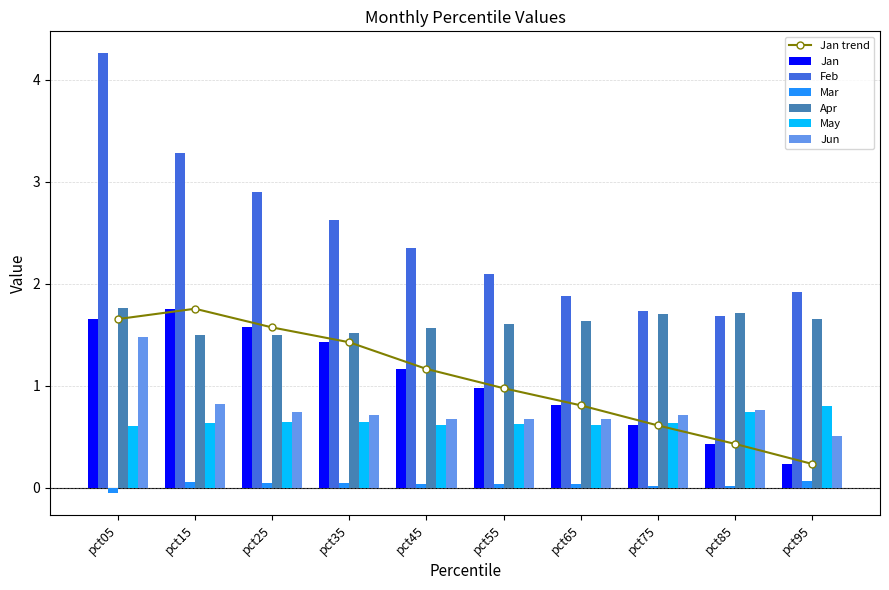

Reading right to left, what are all the values shown in this chart?

Jan: 0.2	0.4	0.6	0.8	1.0	1.2	1.4	1.6	1.8	1.7
Feb: 1.9	1.7	1.7	1.9	2.1	2.4	2.6	2.9	3.3	4.3
Mar: 0.1	0.0	0.0	0.0	0.0	0.0	0.0	0.0	0.1	-0.1
Apr: 1.7	1.7	1.7	1.6	1.6	1.6	1.5	1.5	1.5	1.8
May: 0.8	0.7	0.6	0.6	0.6	0.6	0.6	0.6	0.6	0.6
Jun: 0.5	0.8	0.7	0.7	0.7	0.7	0.7	0.7	0.8	1.5